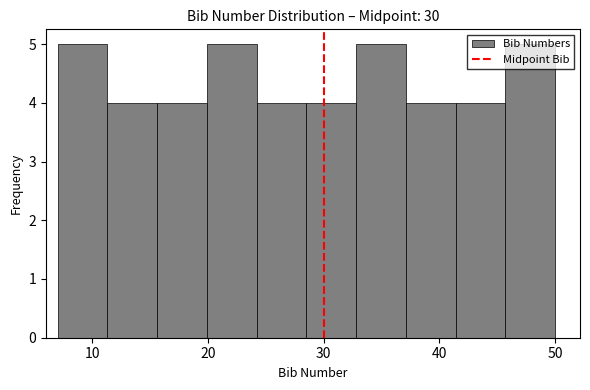

Reading left to right, list every bar in this chart as the range it spans on the x-axis followed by its height. Neither the bar edges nor the heights are printed on the chart, so give them approximately, as read against the axes.

7.0 to 11.3: 5
11.3 to 15.6: 4
15.6 to 19.9: 4
19.9 to 24.2: 5
24.2 to 28.5: 4
28.5 to 32.8: 4
32.8 to 37.1: 5
37.1 to 41.4: 4
41.4 to 45.7: 4
45.7 to 50.0: 5